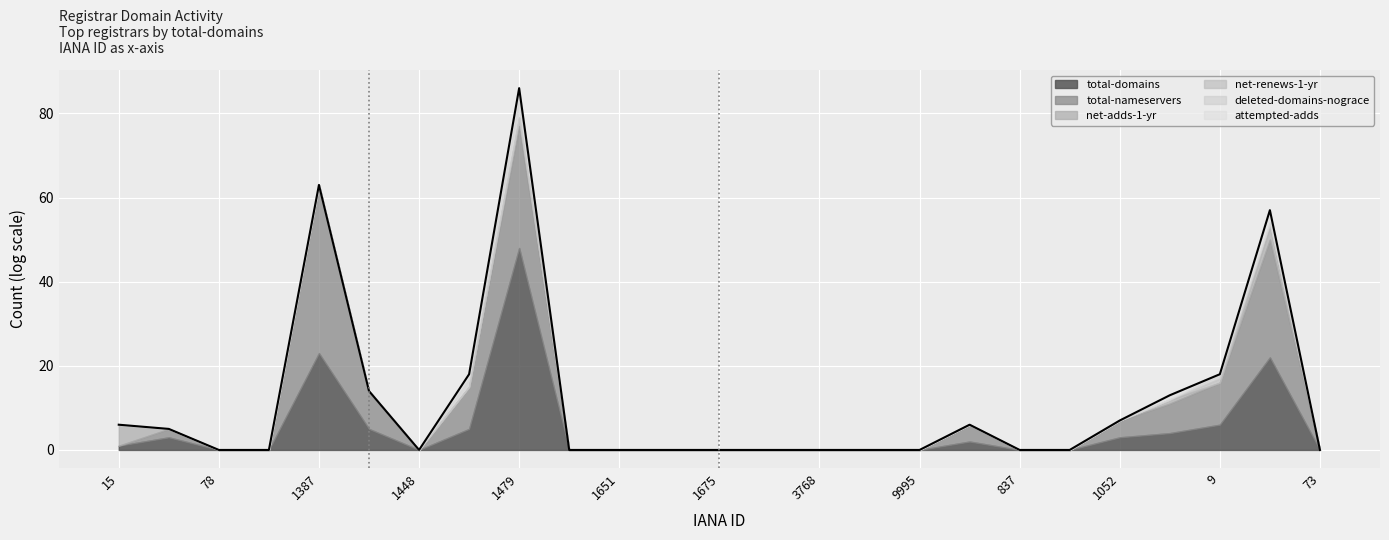

True or false: total-domains and deleted-domains-nograce cross at least once.

False